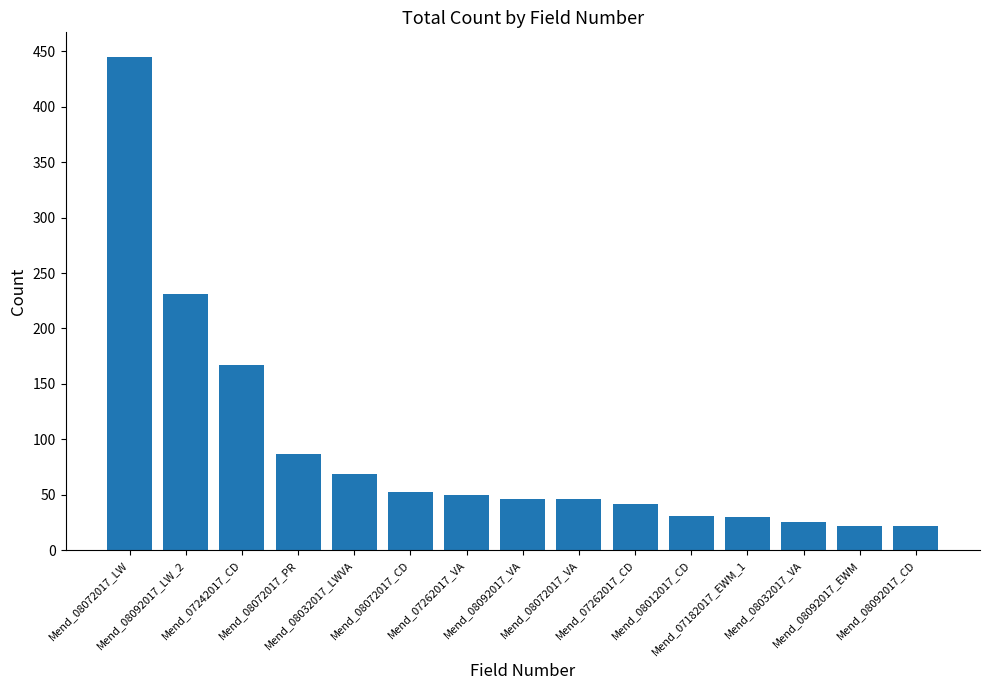

What position from the right is Mend_08012017_CD?

5